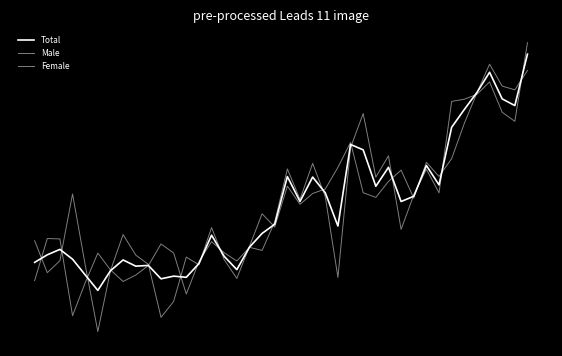

Does the chart display data point markers on the line(s)?

No